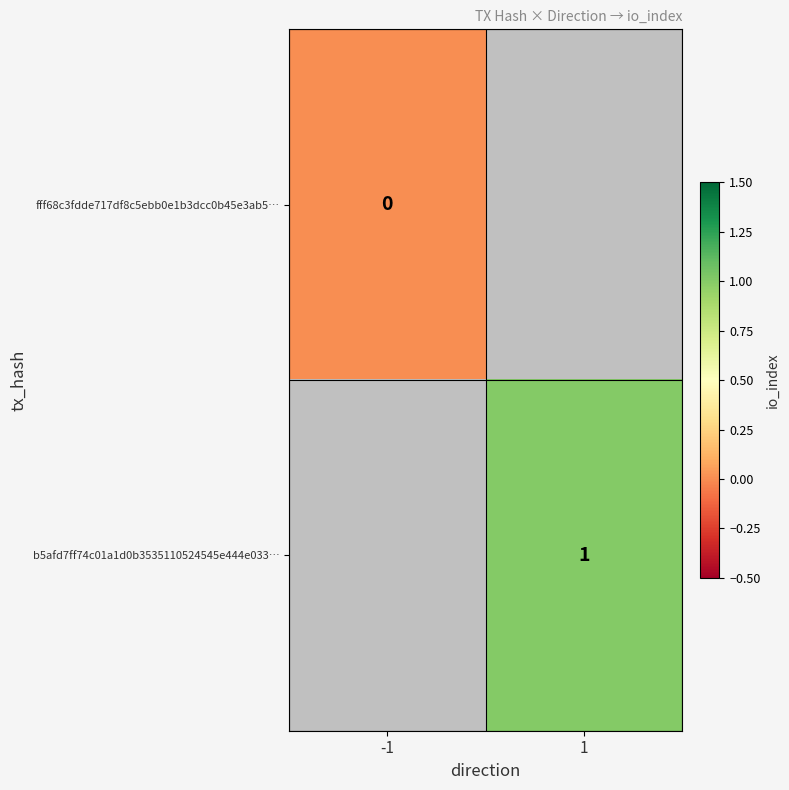

Is the value of b5afd7ff74c01a1d0b3535110524545e444e033… at 1 greater than the value of fff68c3fdde717df8c5ebb0e1b3dcc0b45e3ab5… at -1?

Yes